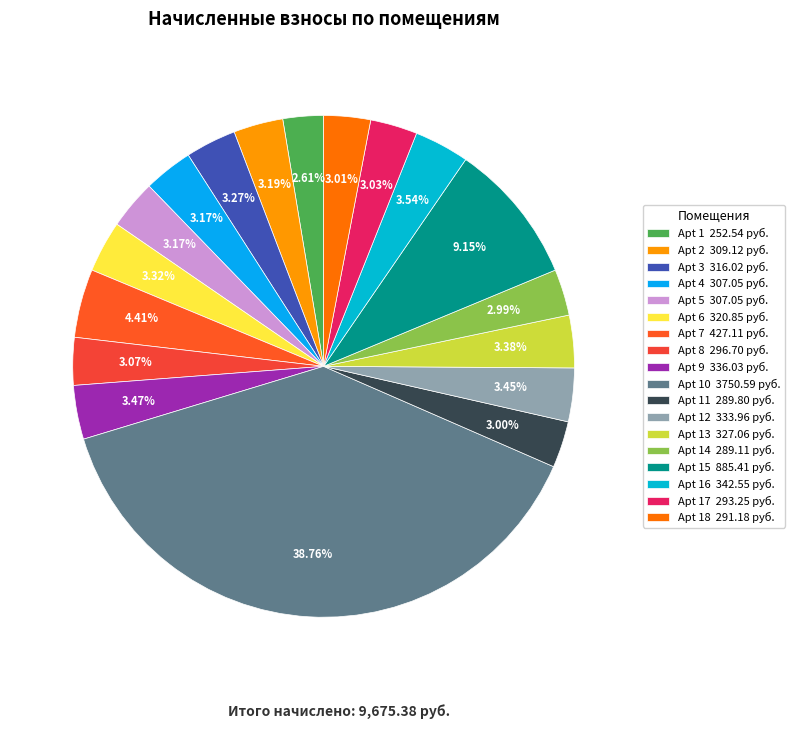

Which slice is the smallest?

1